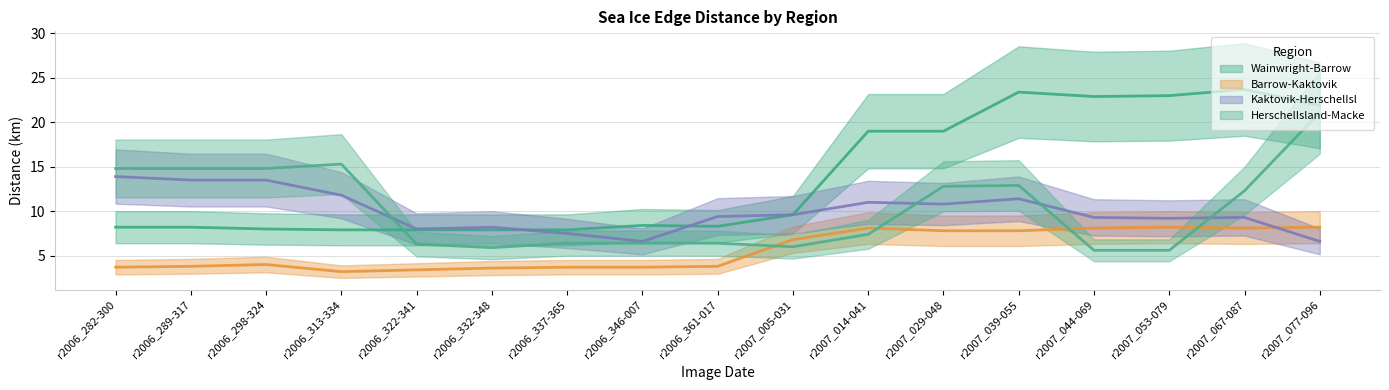

Reading right to left, list all the values displayed in this chart.

Wainwright-Barrow: 21.9	23.7	23.0	22.9	23.4	19.0	19.0	9.6	8.3	8.4	7.9	7.9	7.9	7.9	8.0	8.2	8.2
Barrow-Kaktovik: 8.2	8.1	8.2	8.1	7.8	7.8	8.1	6.8	3.8	3.7	3.7	3.6	3.4	3.2	4.0	3.8	3.7
Kaktovik-HerschelIsl: 6.6	9.3	9.2	9.3	11.4	10.8	11.0	9.6	9.4	6.6	7.5	8.2	8.0	11.8	13.5	13.5	13.9
HerschelIsland-Macke: 21.1	12.3	5.6	5.6	12.9	12.8	7.4	6.0	6.4	6.4	6.4	5.9	6.3	15.3	14.8	14.8	14.8